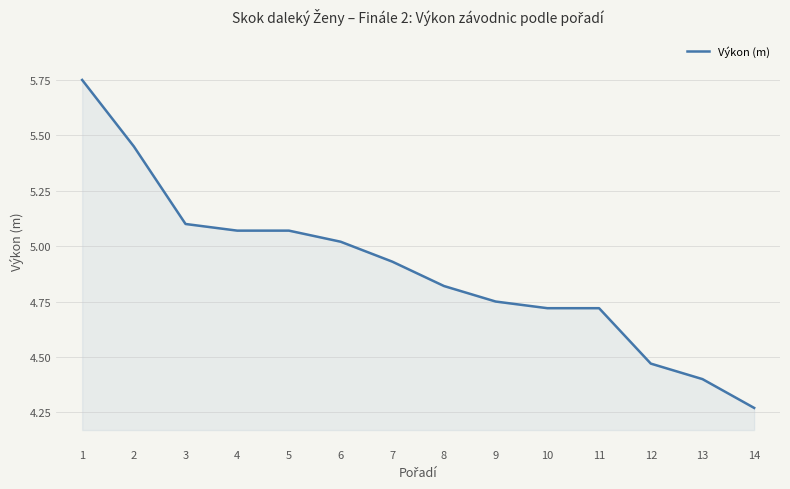

What is the sum of all values?

68.5